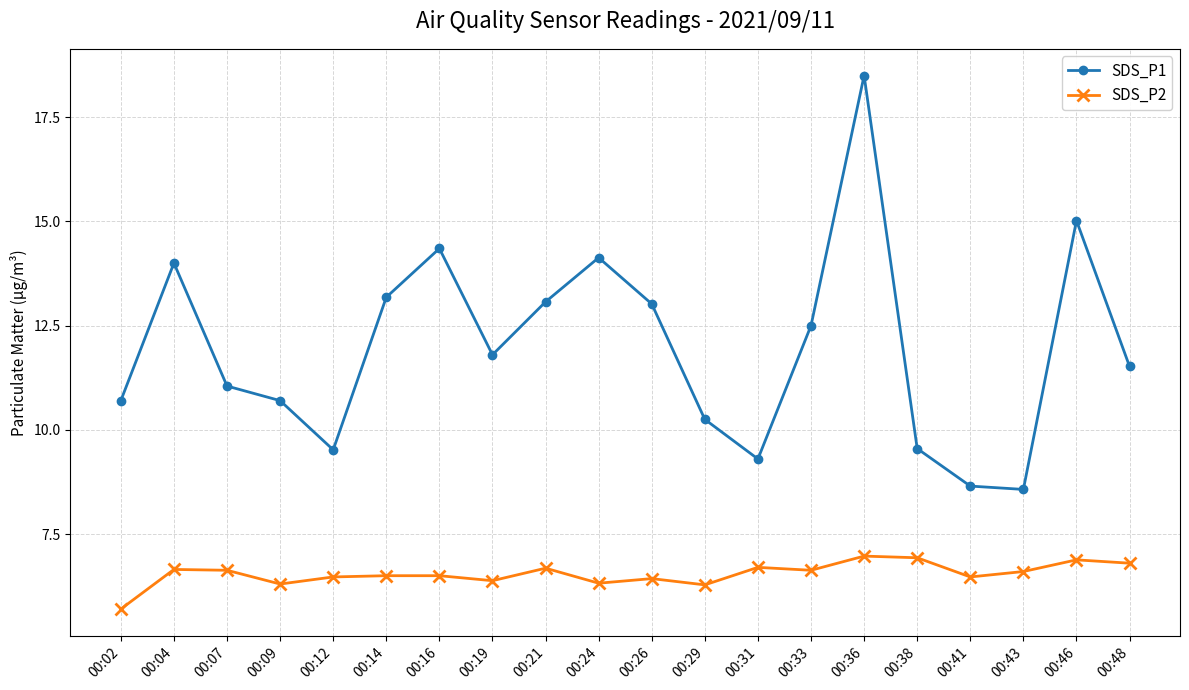

What is the value of the SDS_P1 point at the 6th from the left?

13.2